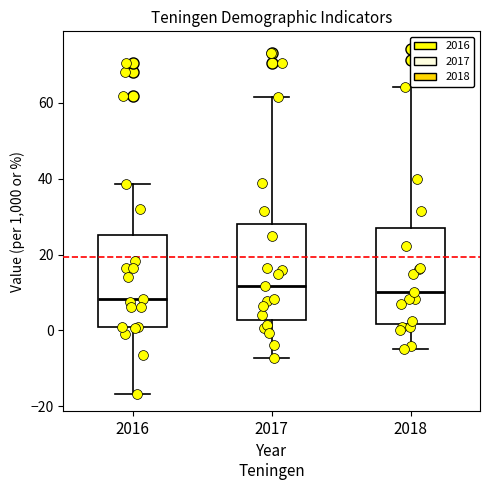

Reading left to right, transcribe this box plot: for each box, give where its median line is, the range the box spans, and where its two whiskers end, as read against the y-axis. The values are not printed on the chart, so give them approximately, as read against the axis.

2016: median 8, box 0 to 26, whiskers -16 to 38
2017: median 12, box 2 to 28, whiskers -8 to 62
2018: median 10, box 2 to 26, whiskers -4 to 64